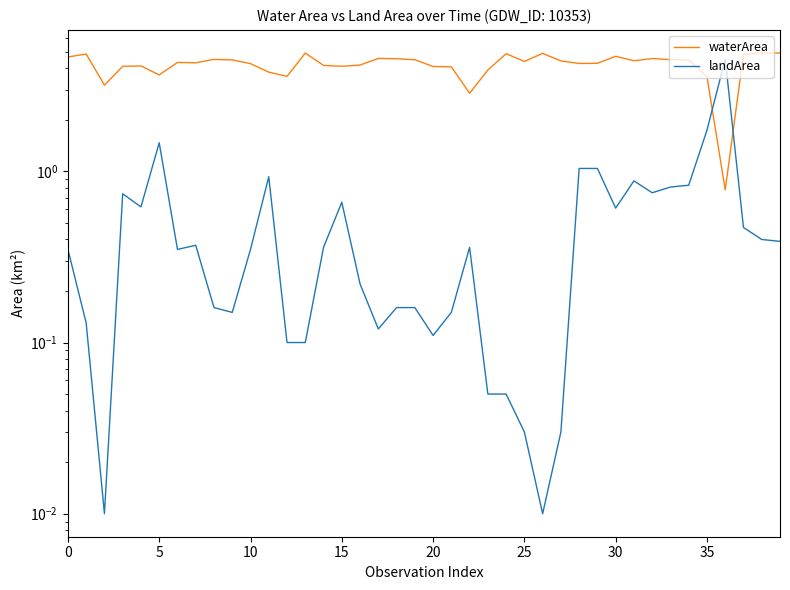

True or false: waterArea has more than 0 points higher than both neighbors.

True